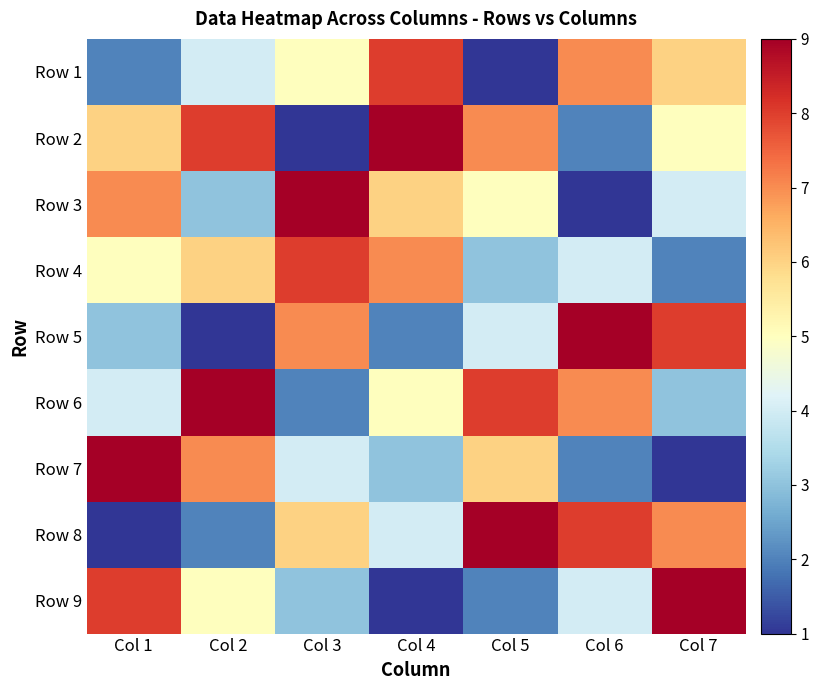

What is the maximum value shown in the chart?

9